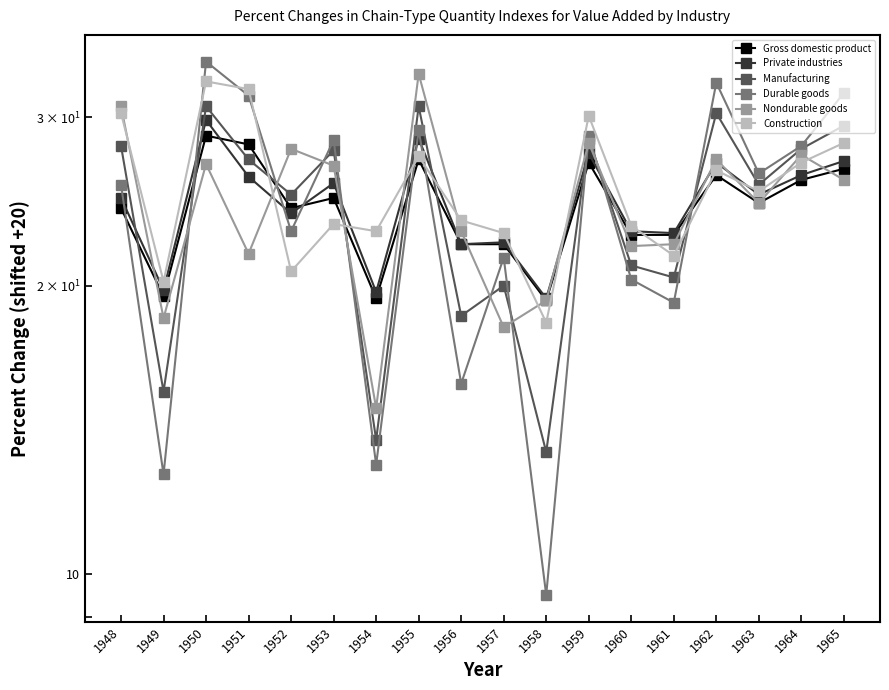

True or false: Durable goods has a value of 34.3 at 1950.

True